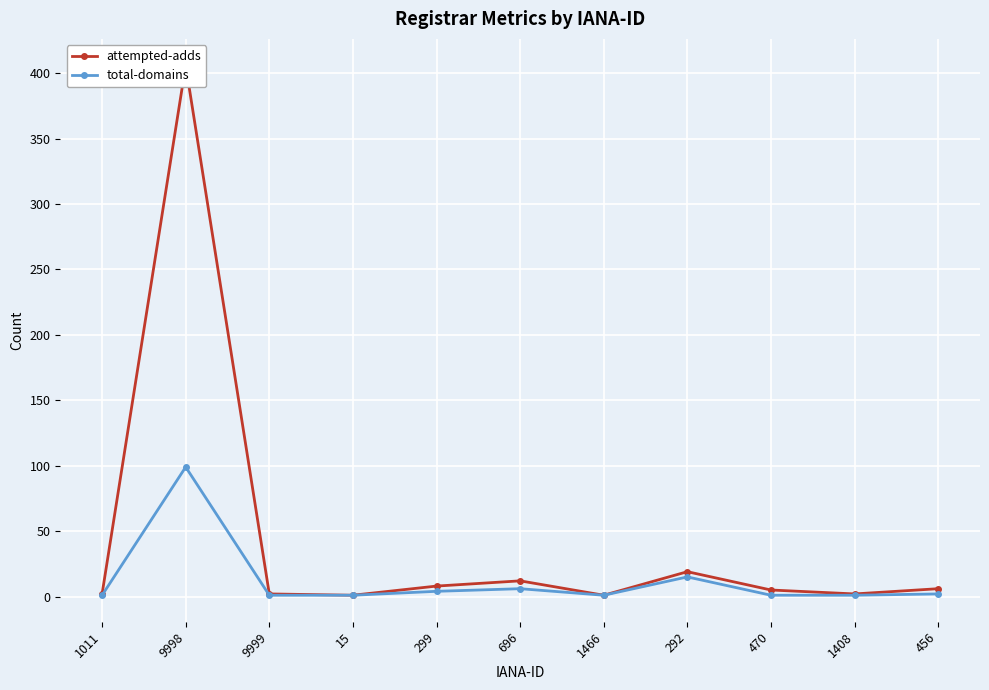

True or false: total-domains has a value of 1 at 15.

True